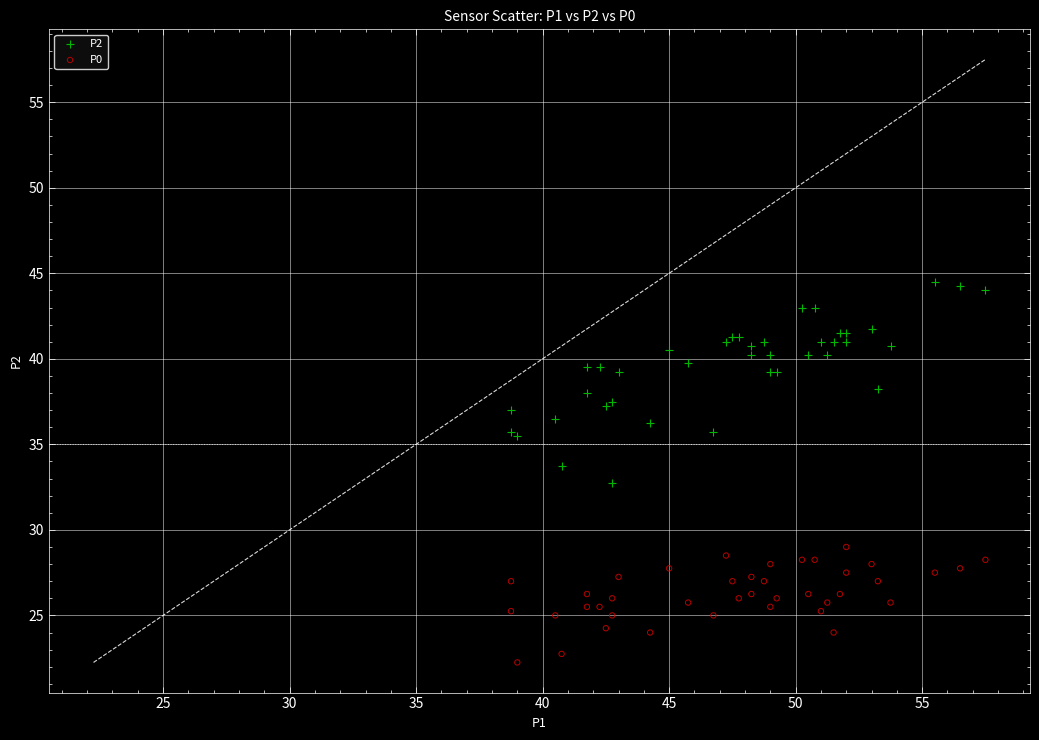

Which series contains the highest Y value?

P2